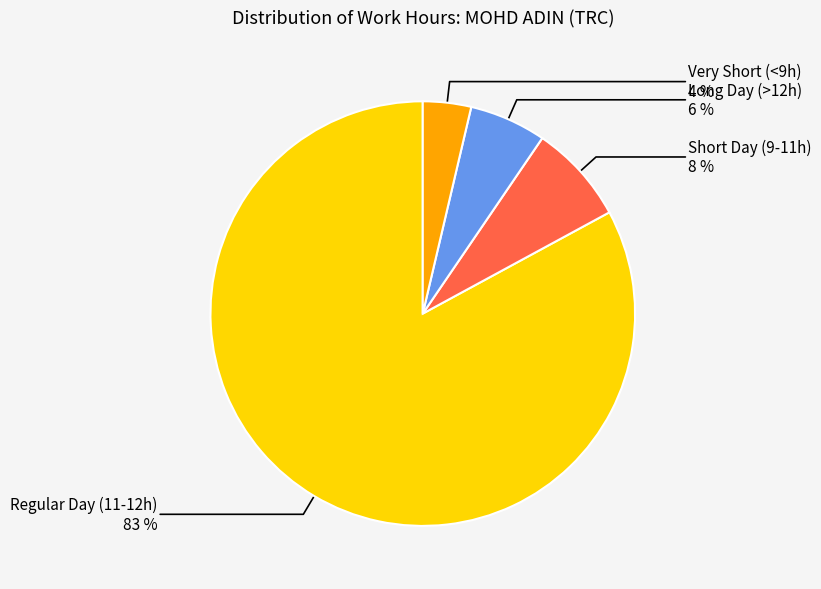

Count the number of slices in the pie.

4